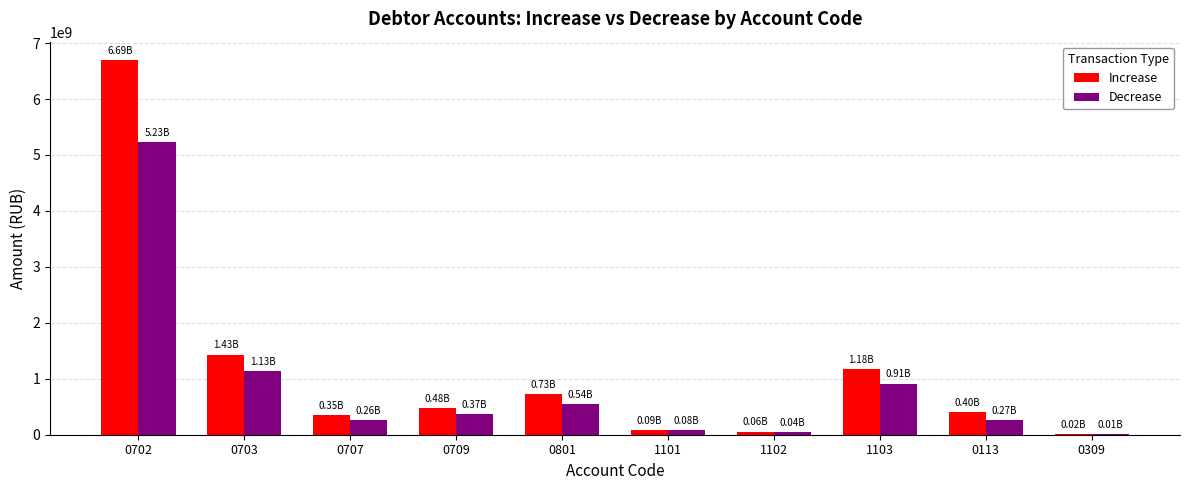

Which series changed the most between 0709 and 1102?

Increase